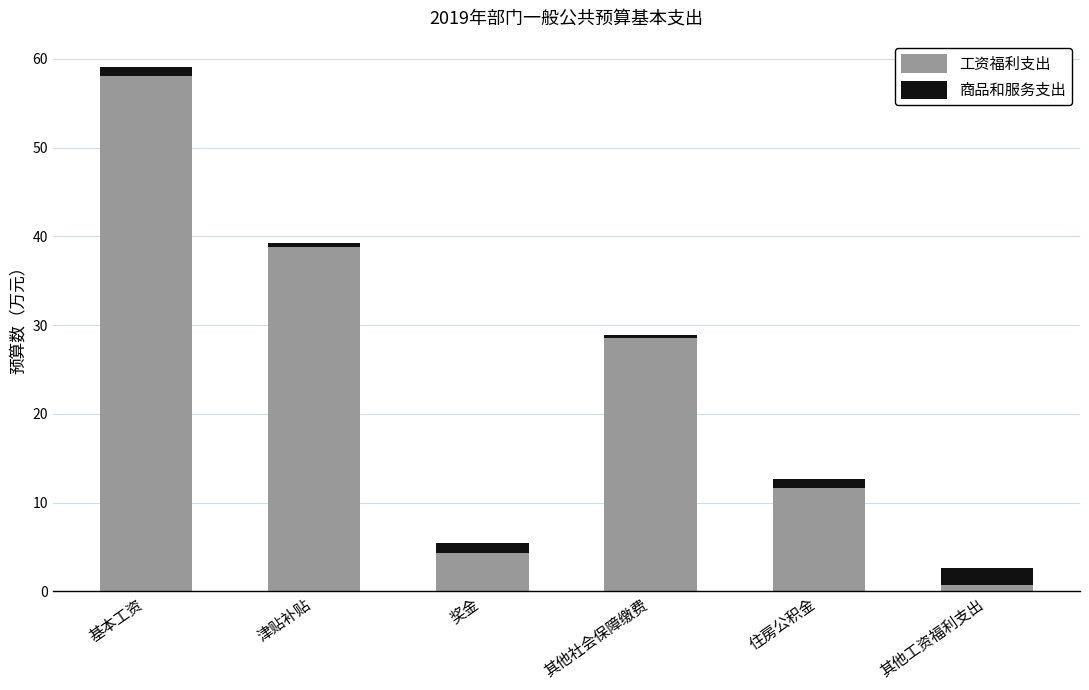

Which category has the lowest value in the 工资福利支出 series?

其他工资福利支出